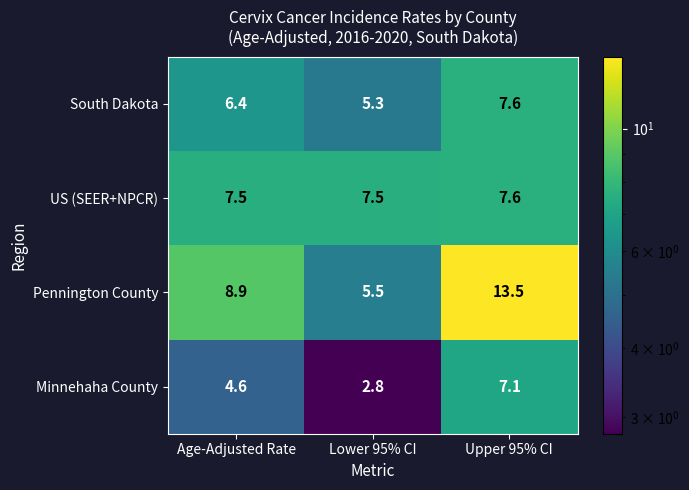

Which series has the largest total across all categories?

Pennington County